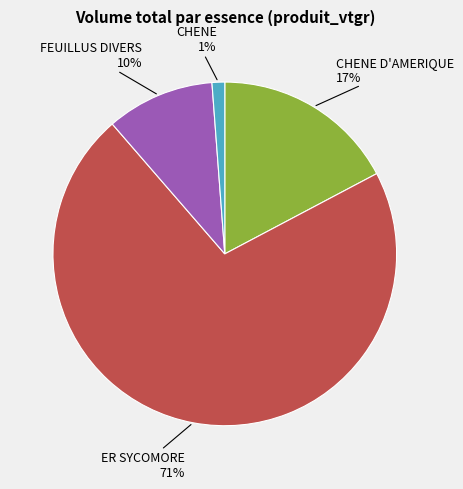

To the nearest percent, what is the average slice percentage?

25%